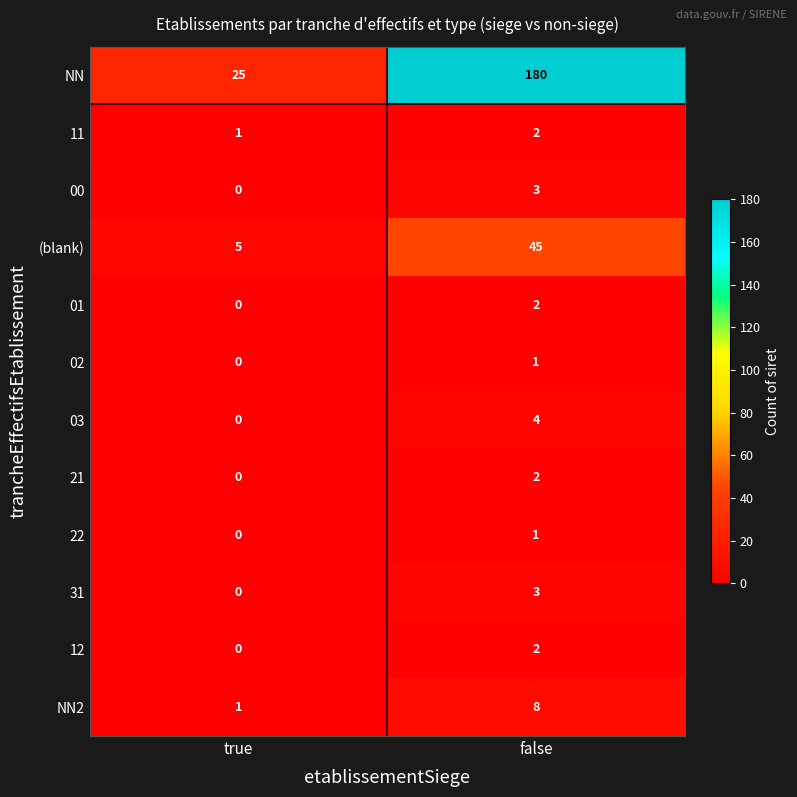

Which series has the widest spread of values?

NN